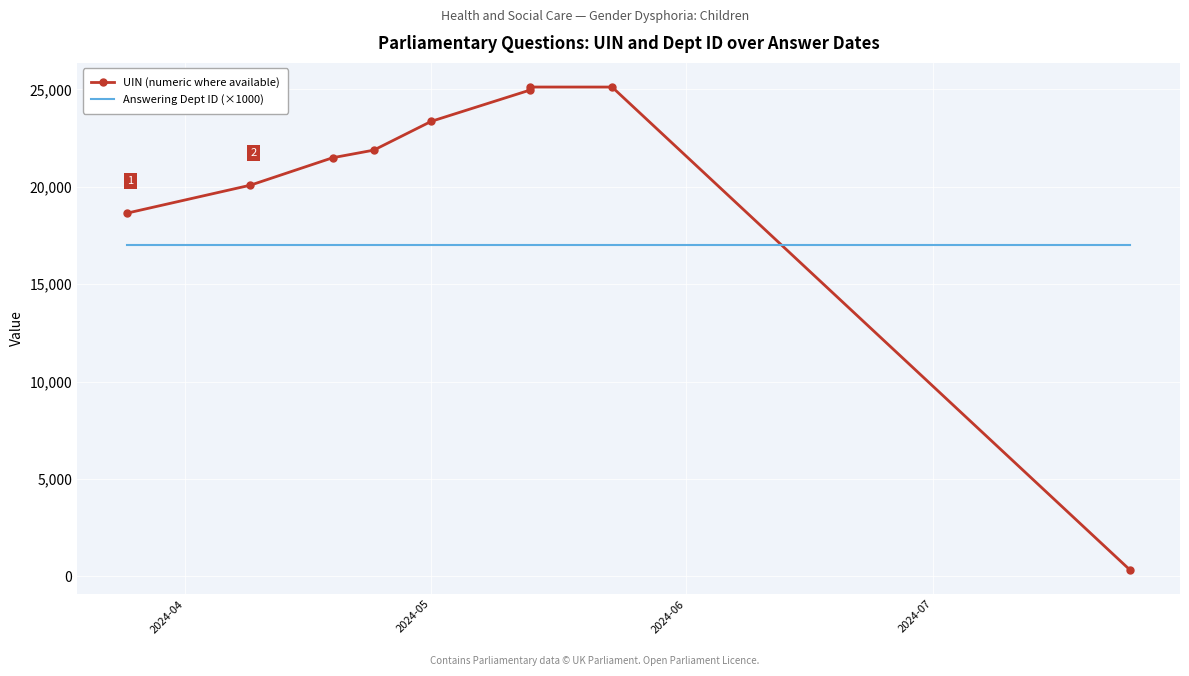

List the series in order of their overall mean, highest first.

UIN (numeric where available), Answering Dept ID (×1000)